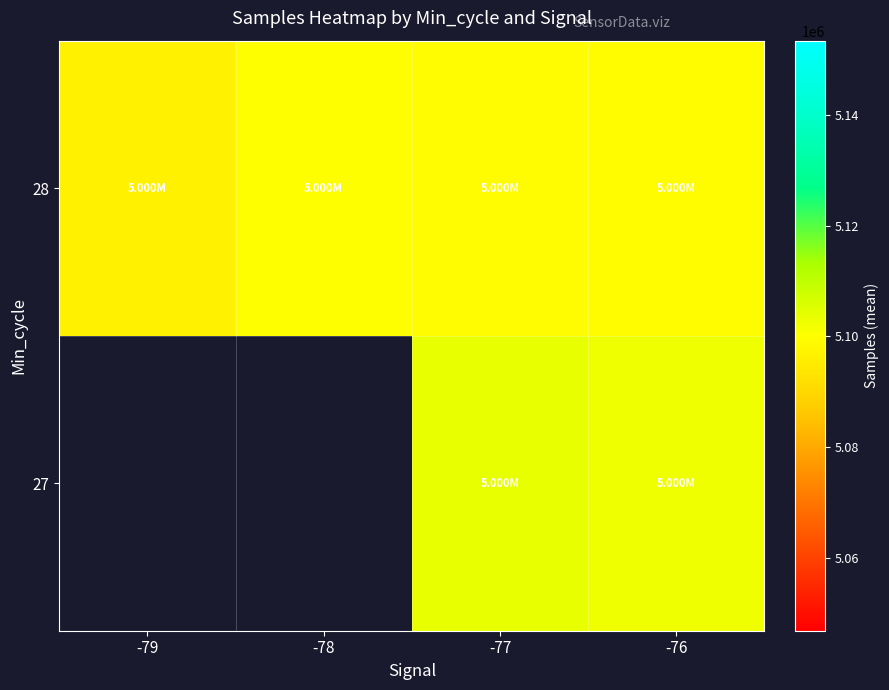

Which series has the widest spread of values?

28